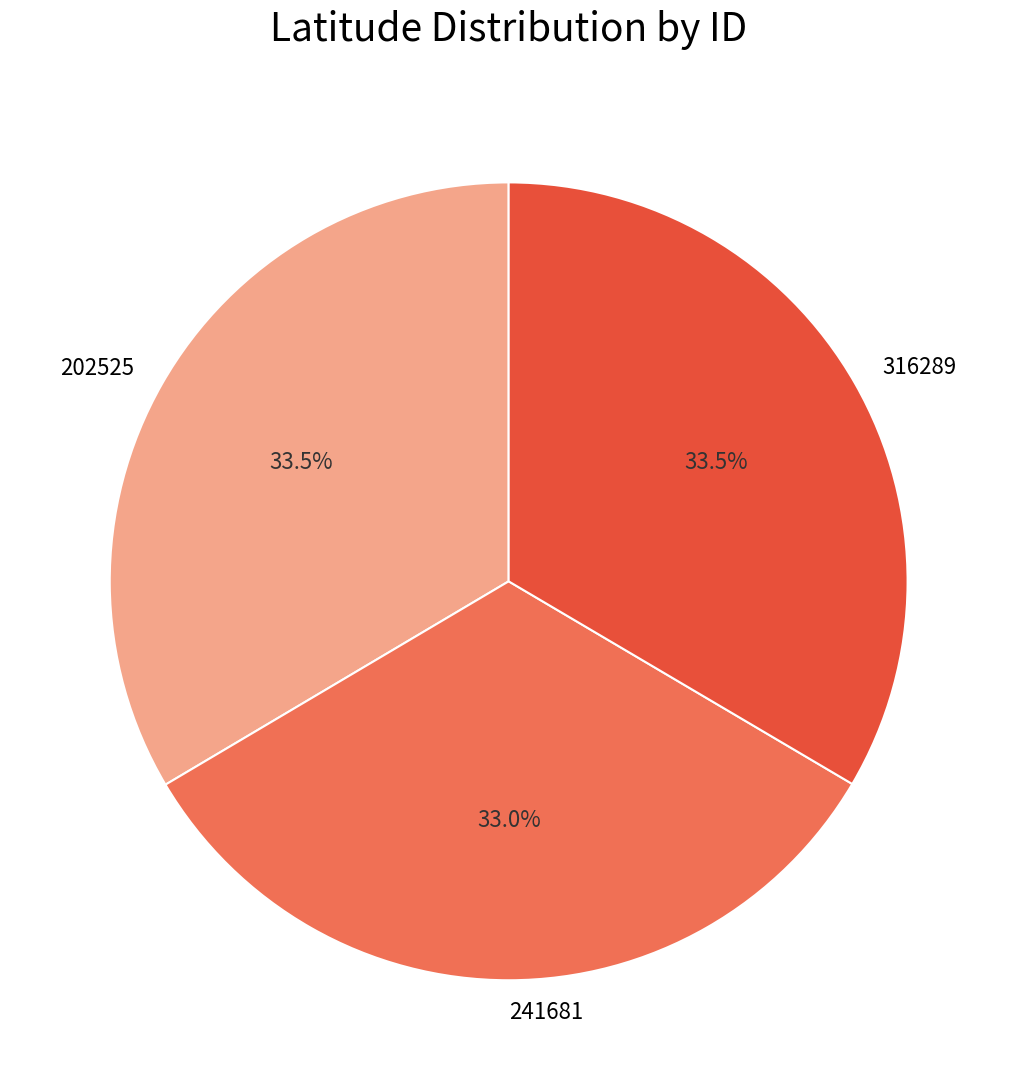

What is the total percentage of 202525 and 316289?

67.0%